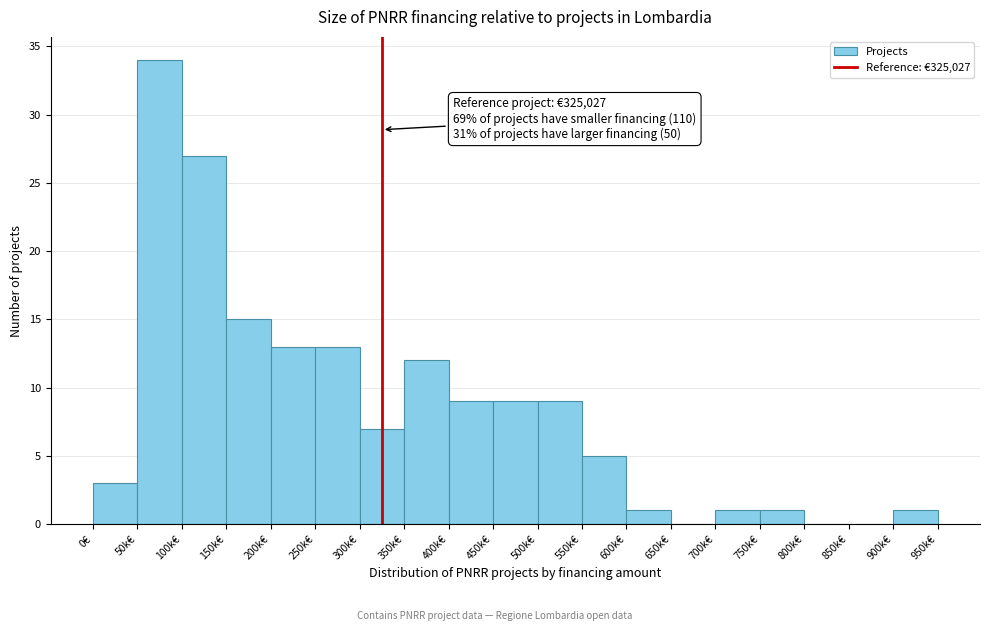

Reading left to right, list all the values displayed in this chart.

0€=3	50k€=34	100k€=27	150k€=15	200k€=13	250k€=13	300k€=7	350k€=12	400k€=9	450k€=9	500k€=9	550k€=5	600k€=1	650k€=0	700k€=1	750k€=1	800k€=0	850k€=0	900k€=1